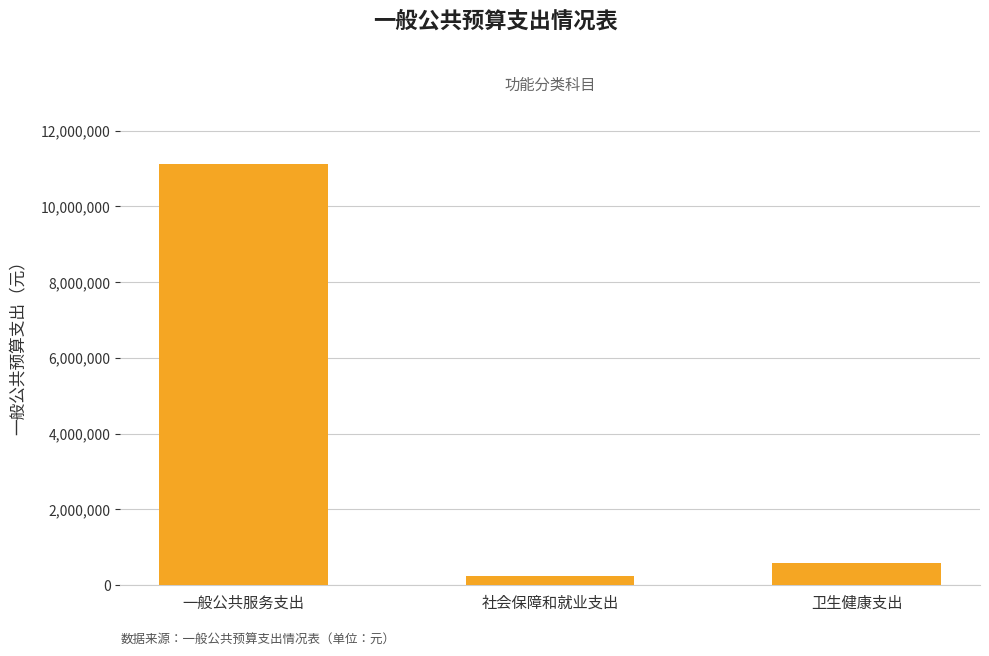

Approximately how many times larger is the value at 一般公共服务支出 compared to 卫生健康支出?

19.0